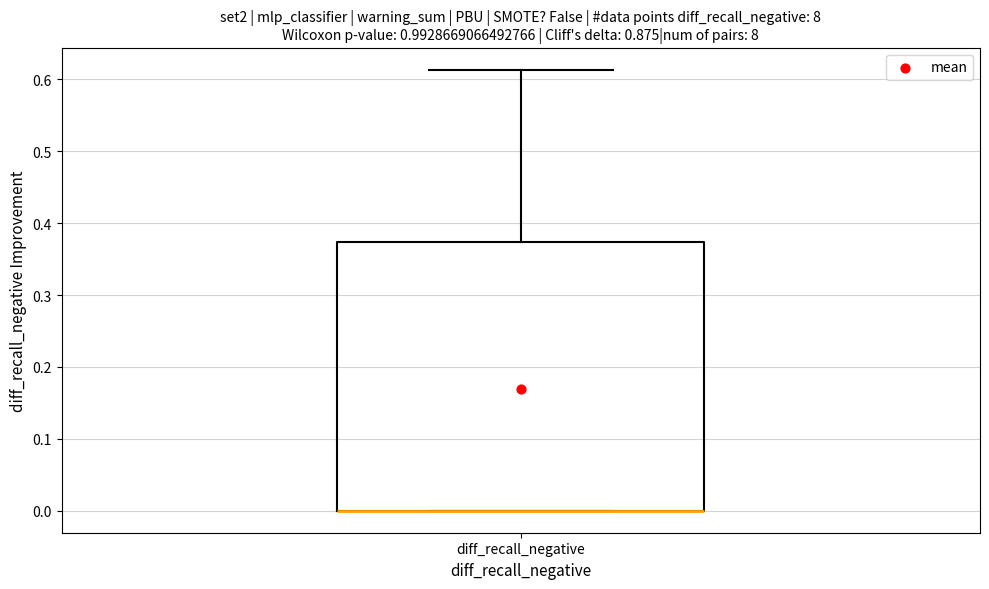

Where is the lower edge of the box for diff_recall_negative on the y-axis? The values are not printed on the chart, so give them approximately, as read against the axis.

0.00